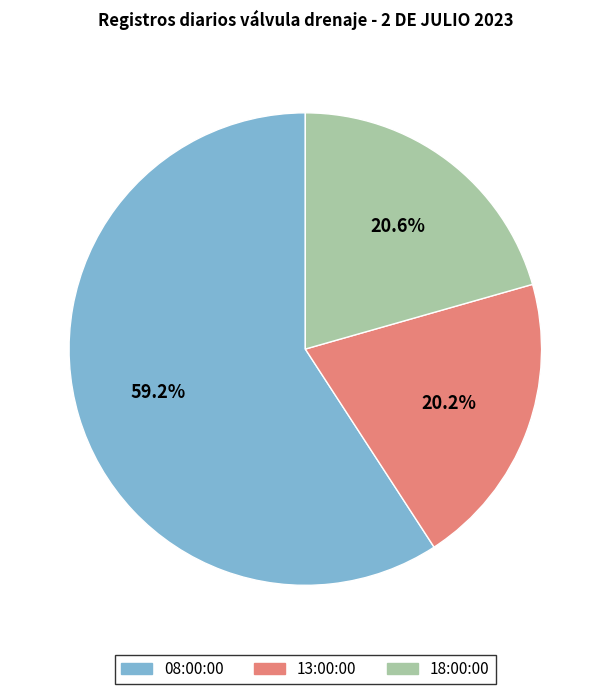

Which category has the biggest portion of the pie?

08:00:00